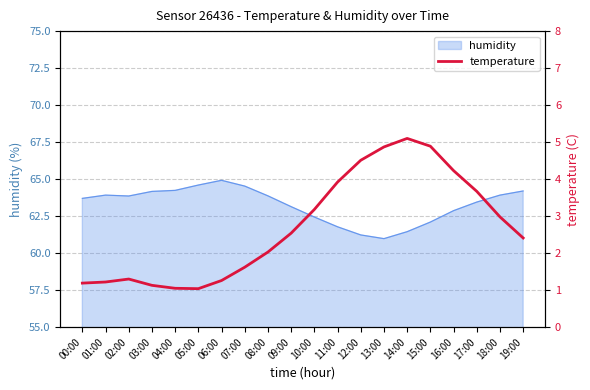

At which label is the value closest to 3?

18:00